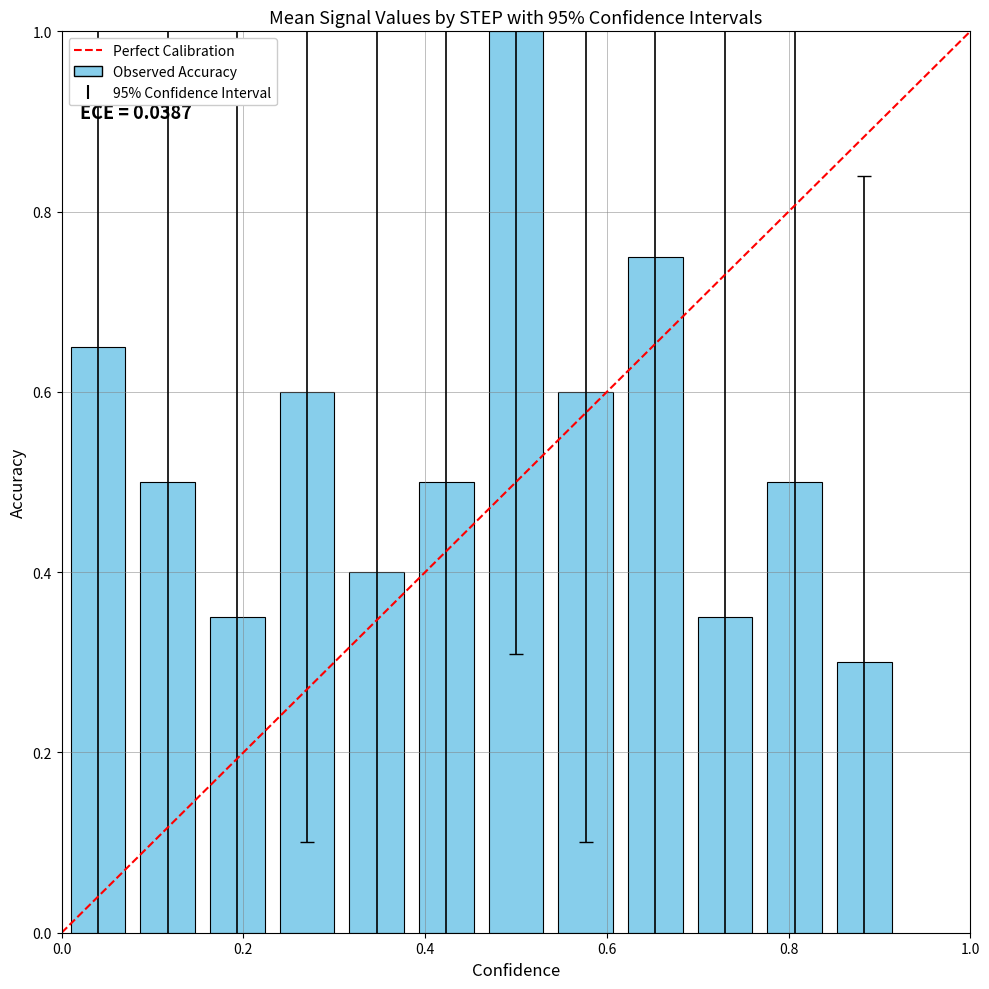

What is the sum of the values at 1.0 and 0.0?

1